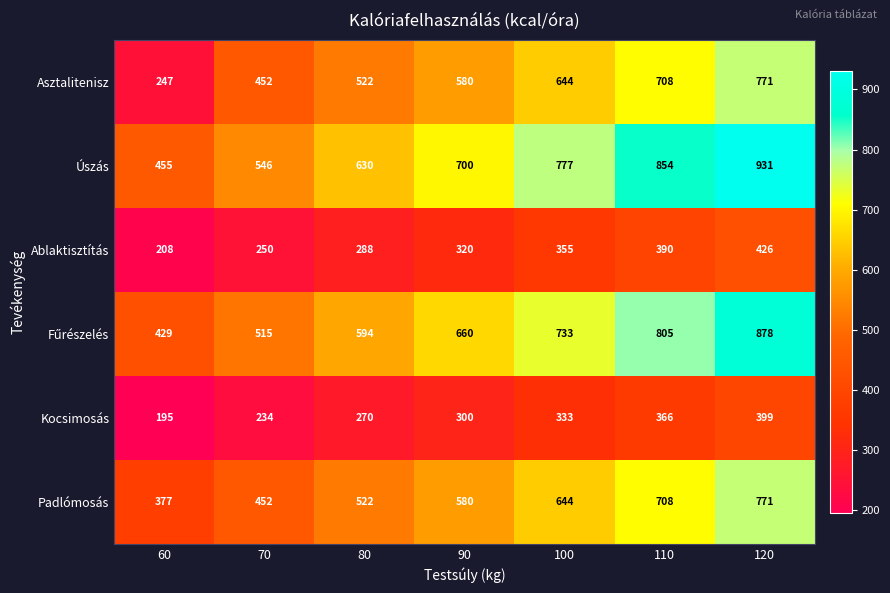

What is the greatest value displayed?

931